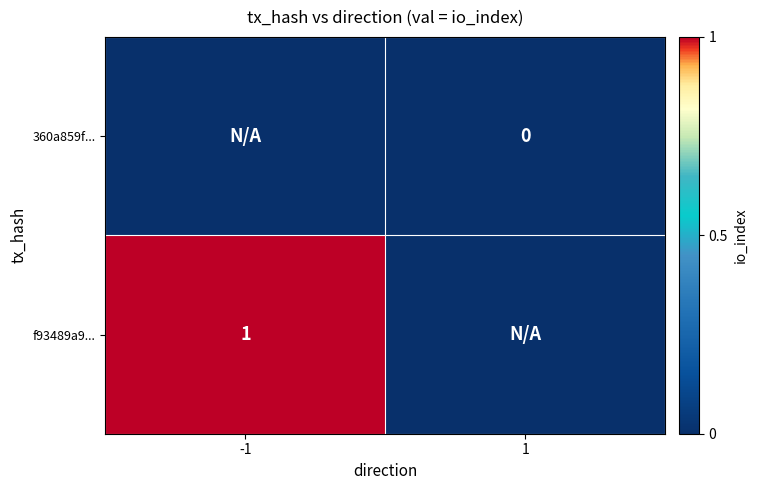

True or false: f93489a9... has a value of 0 at -1.

False